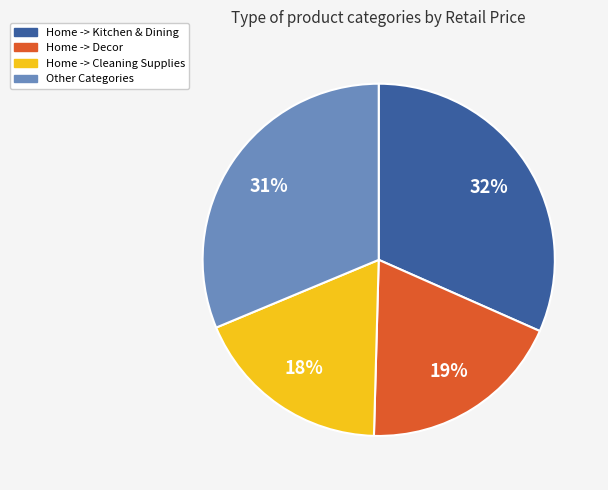

Is there a majority slice in this chart?

No